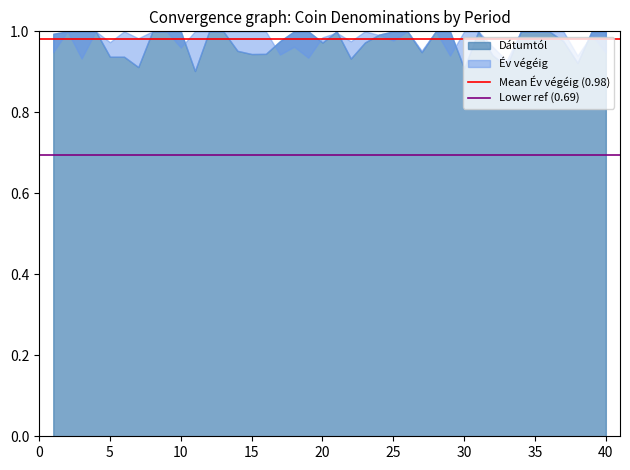

What is the greatest value displayed?

1.0